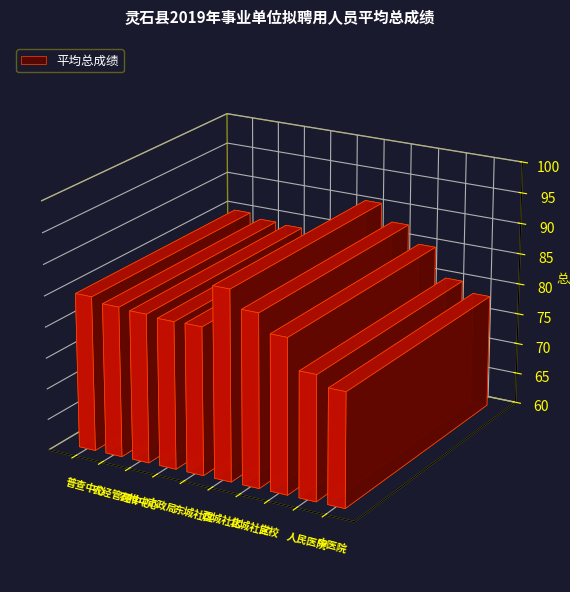

Which label corresponds to the largest value in the chart?

灵石县西城社区管委会